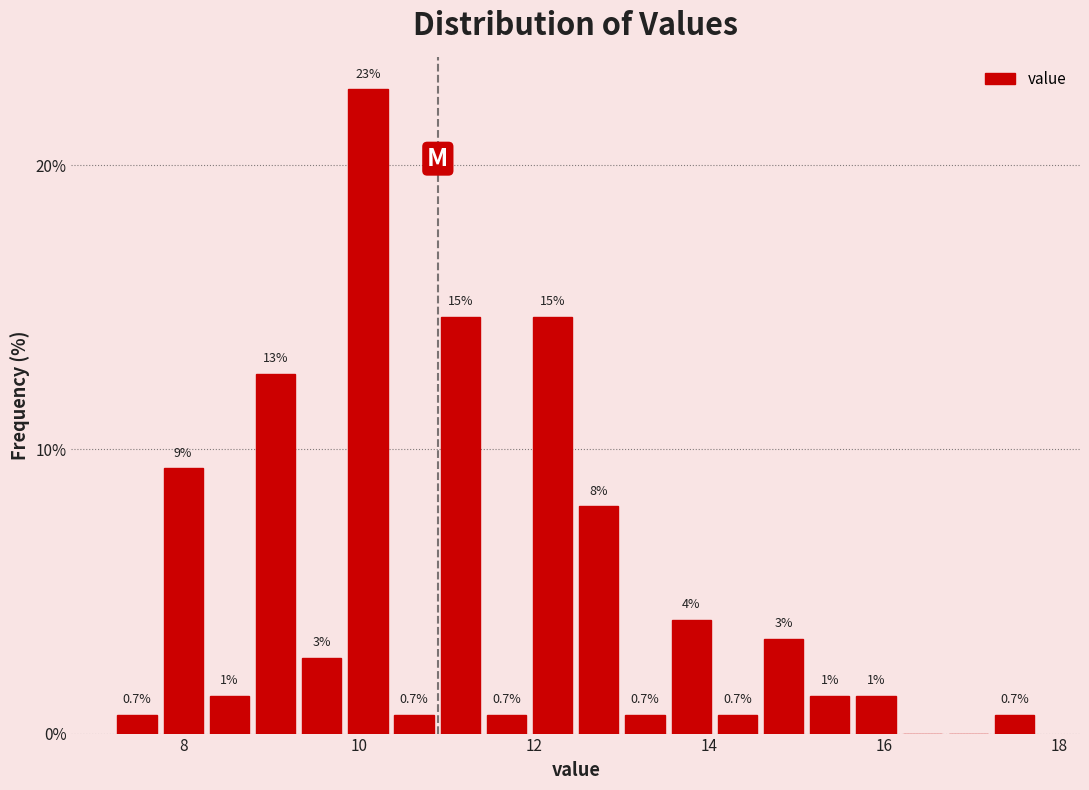

Read against the x-axis, roughly where is the centre of the tallest bar?

10.2